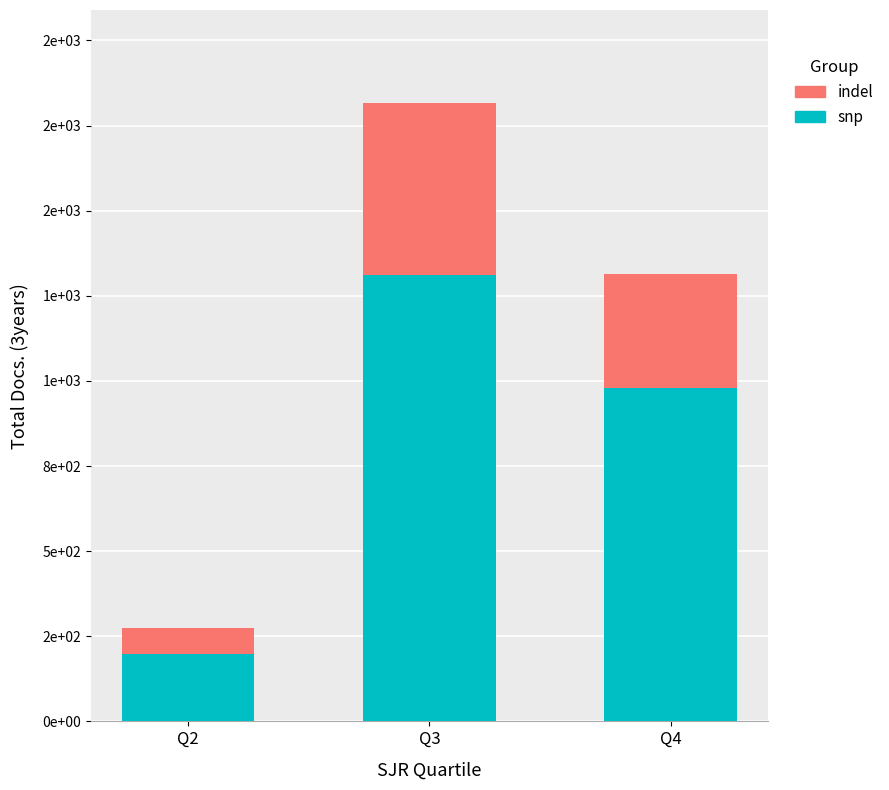

What are all the series names shown in the legend?

indel, snp